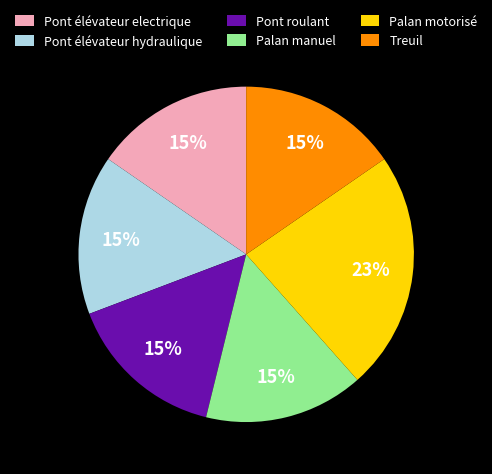

Approximately how many times larger is the value at Pont roulant compared to Palan motorisé?

0.7